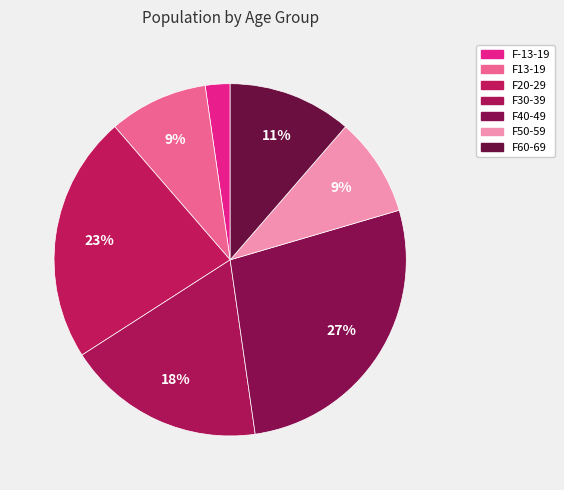

What percentage is the F20-29 slice, to the nearest percent?

23%